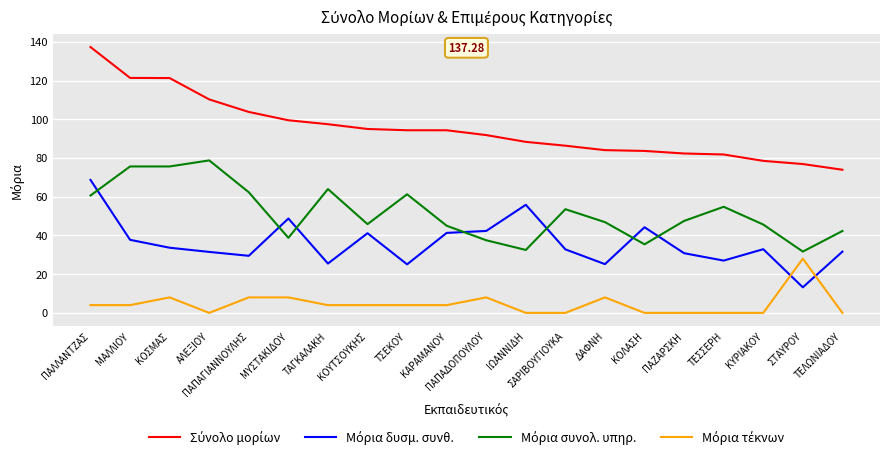

Which category has the highest value across all series?

ΠΑΛΛΑΝΤΖΑΣ